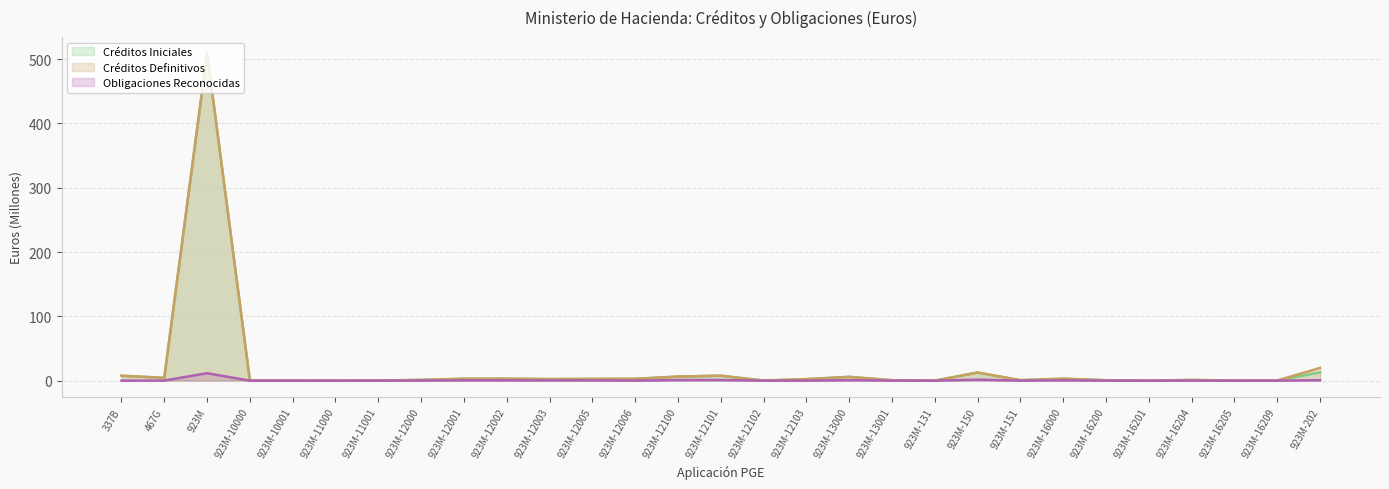

Which series has the largest total across all categories?

Créditos Definitivos